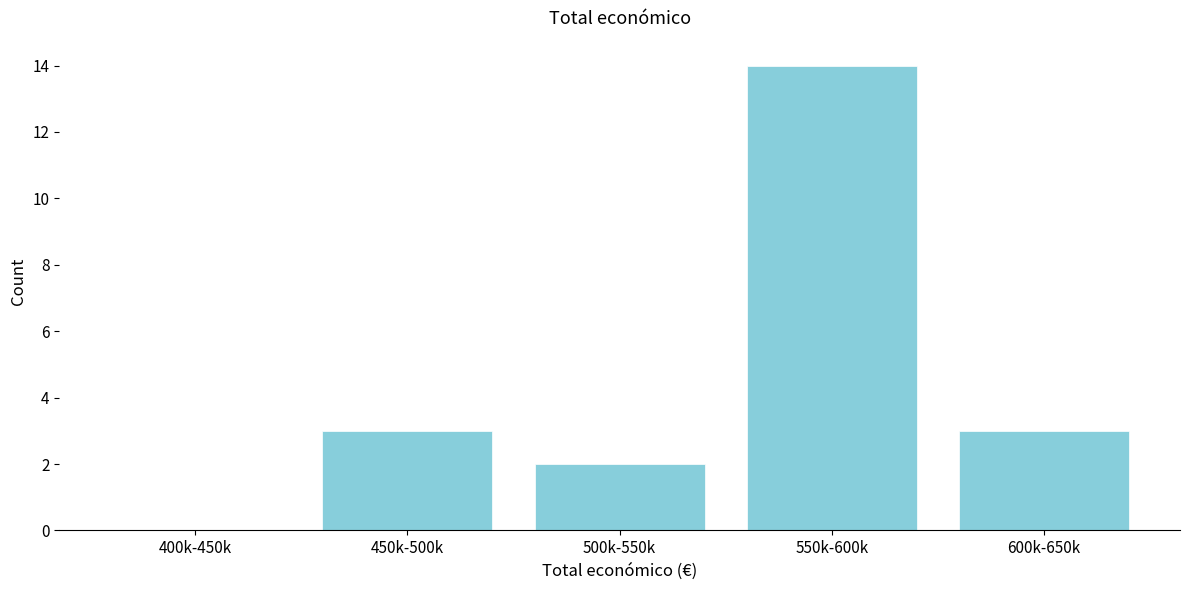

Reading right to left, extract all data points from this chart.

600k-650k=3	550k-600k=14	500k-550k=2	450k-500k=3	400k-450k=0